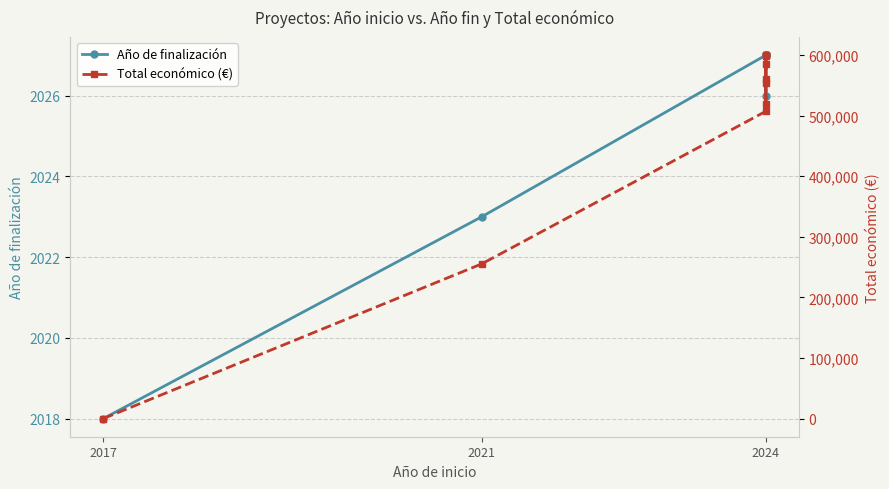

At which label is Año de finalización closest to 2022?

2021